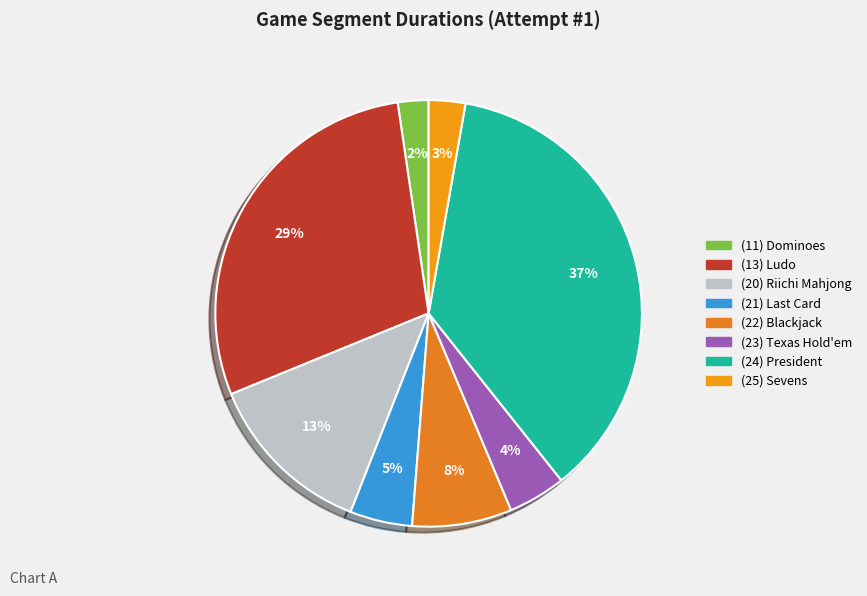

To the nearest percent, what portion does (22) Blackjack represent?

8%